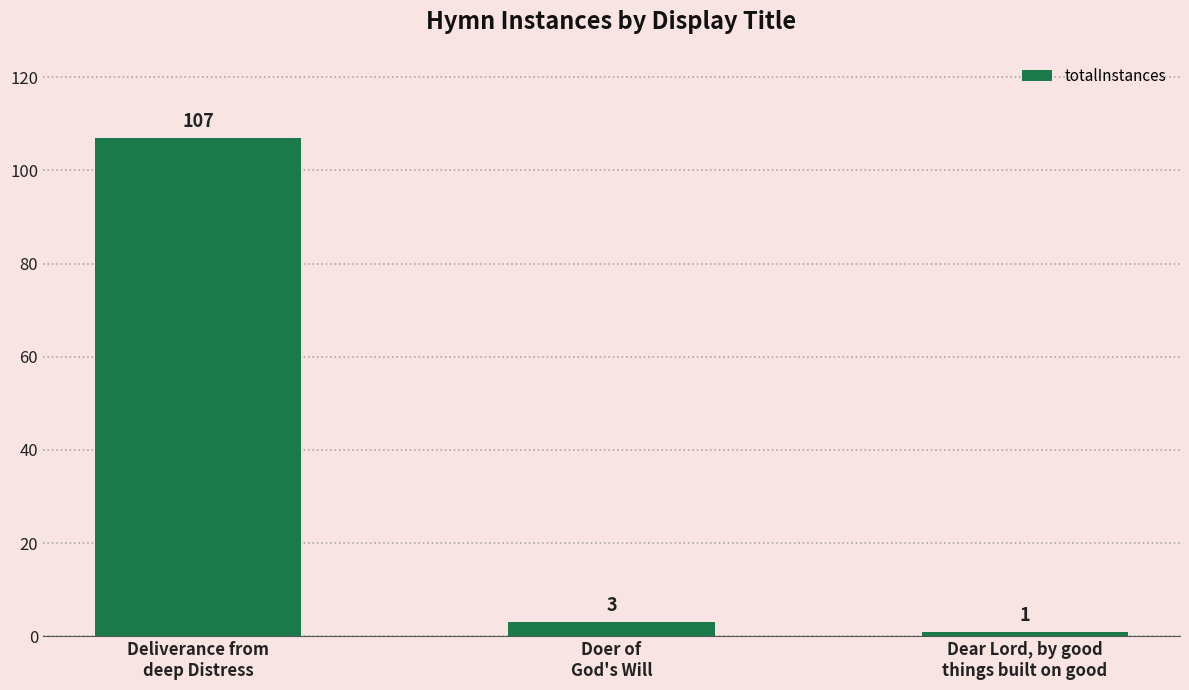

What is the label of the 3rd bar from the left?

Dear Lord, by good
things built on good